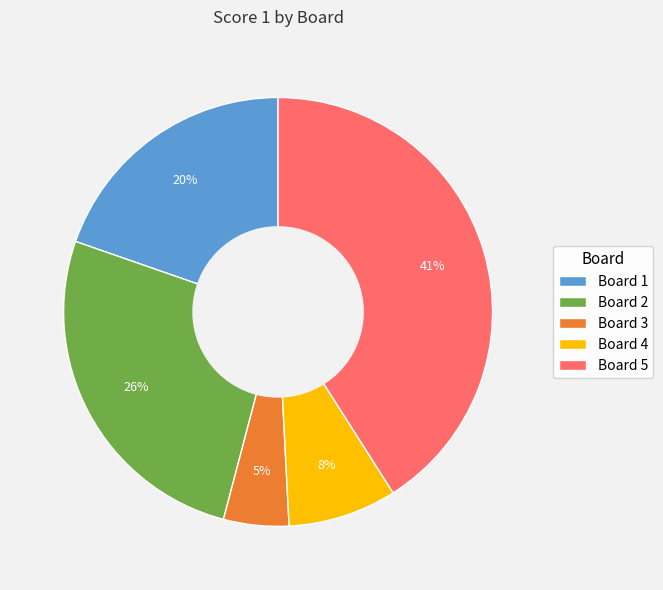

To the nearest percent, what is the combined percentage of Board 2 and Board 5?

67%